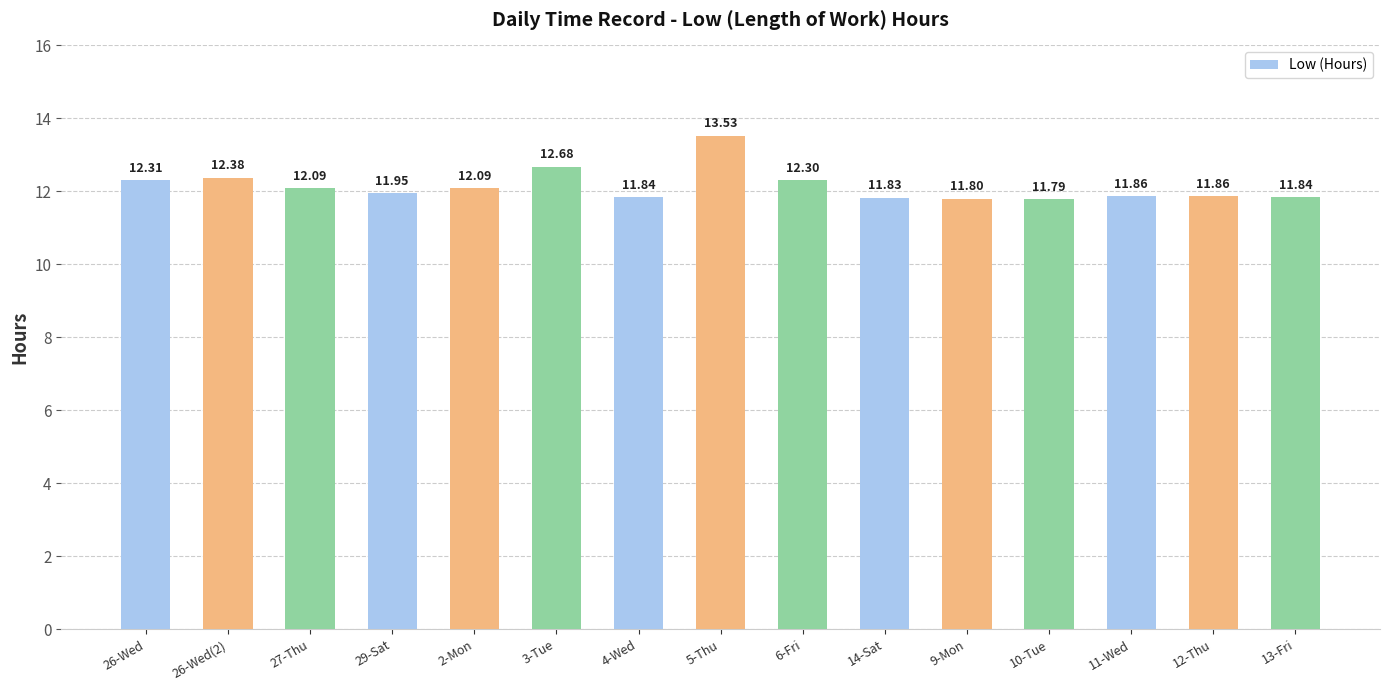

What is the difference between the second highest and second lowest values?

0.9